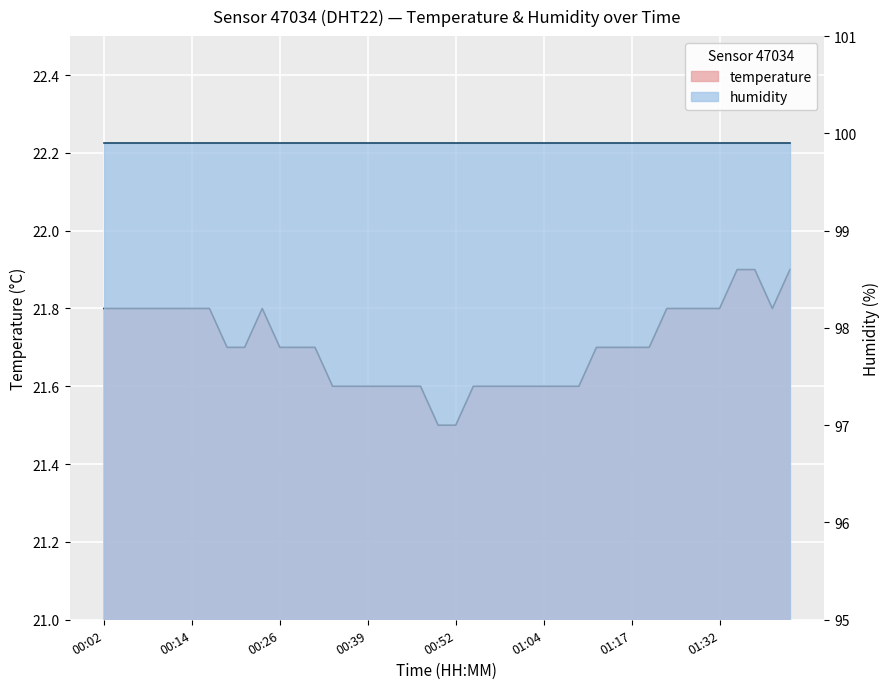

Reading left to right, list all the values displayed in this chart.

00:02=21.8	00:04=21.8	00:07=21.8	00:09=21.8	00:12=21.8	00:14=21.8	00:17=21.8	00:19=21.7	00:21=21.7	00:24=21.8	00:26=21.7	00:29=21.7	00:31=21.7	00:34=21.6	00:36=21.6	00:39=21.6	00:41=21.6	00:44=21.6	00:46=21.6	00:49=21.5	00:52=21.5	00:54=21.6	00:57=21.6	00:59=21.6	01:02=21.6	01:04=21.6	01:07=21.6	01:09=21.6	01:12=21.7	01:14=21.7	01:17=21.7	01:19=21.7	01:24=21.8	01:27=21.8	01:29=21.8	01:32=21.8	01:35=21.9	01:37=21.9	01:40=21.8	01:42=21.9